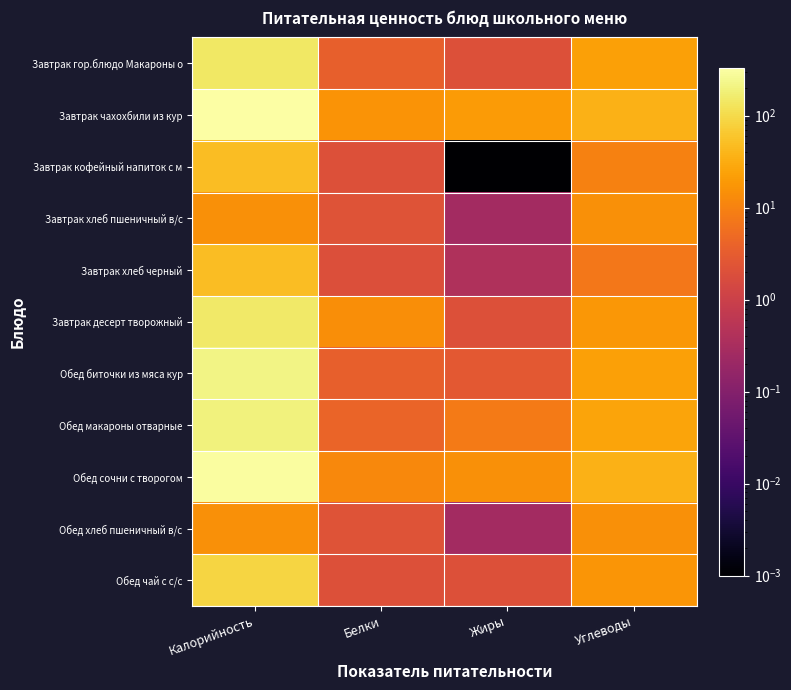

Reading left to right, transcribe all the data shown in this chart.

Завтрак гор.блюдо Макароны о: Калорийность=147.3	Белки=3.5	Жиры=2.0	Углеводы=23.5
Завтрак чахохбили из кур: Калорийность=330.0	Белки=16.0	Жиры=20.0	Углеводы=37.0
Завтрак кофейный напиток с м: Калорийность=50.0	Белки=2.0	Жиры=0.0	Углеводы=10.0
Завтрак хлеб пшеничный в/с: Калорийность=15.0	Белки=2.3	Жиры=0.3	Углеводы=15.0
Завтрак хлеб черный: Калорийность=49.6	Белки=2.0	Жиры=0.4	Углеводы=7.3
Завтрак десерт творожный: Калорийность=151.0	Белки=14.0	Жиры=2.0	Углеводы=18.0
Обед биточки из мяса кур: Калорийность=213.0	Белки=3.5	Жиры=2.7	Углеводы=23.5
Обед макароны отварные: Калорийность=197.0	Белки=4.0	Жиры=8.0	Углеводы=26.0
Обед сочни с творогом: Калорийность=311.0	Белки=12.2	Жиры=14.5	Углеводы=36.2
Обед хлеб пшеничный в/с: Калорийность=15.0	Белки=2.3	Жиры=0.3	Углеводы=15.0
Обед чай с с/с: Калорийность=87.0	Белки=2.0	Жиры=2.0	Углеводы=17.0